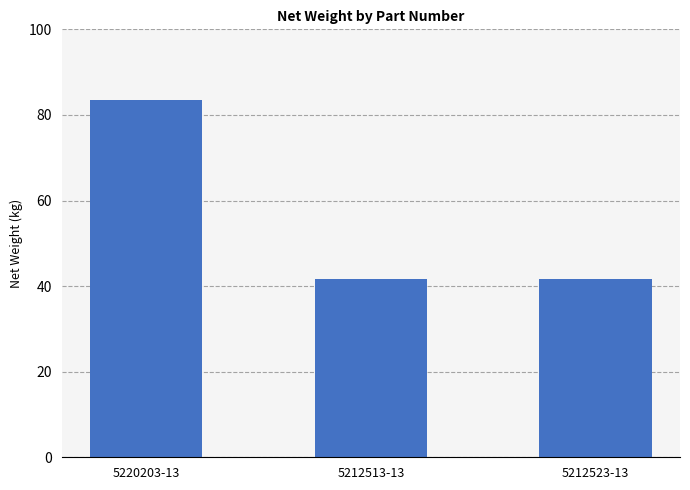

What is the change in value from 5220203-13 to 5212513-13?

-41.7